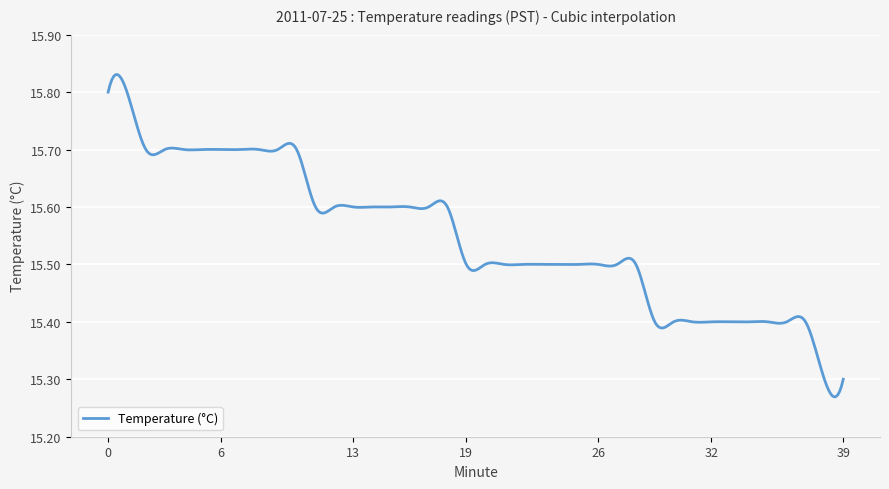

What is the difference between the maximum and minimum values?

0.6